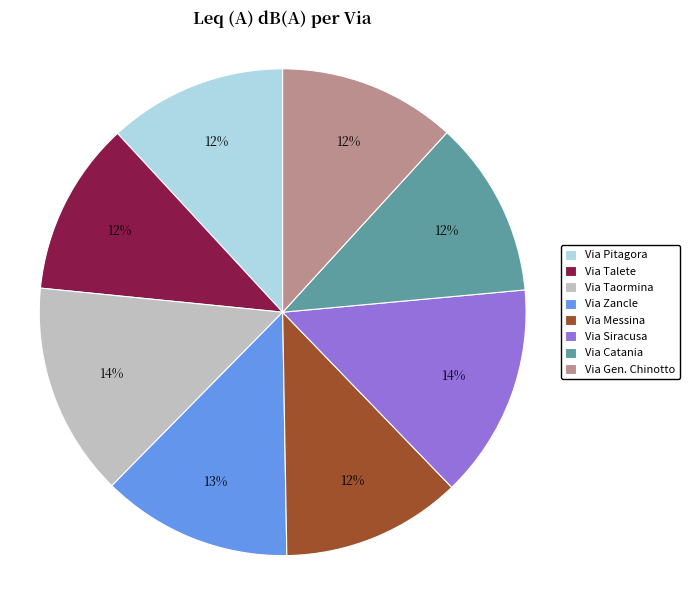

Which has a higher value, Via Catania or Via Taormina?

Via Taormina